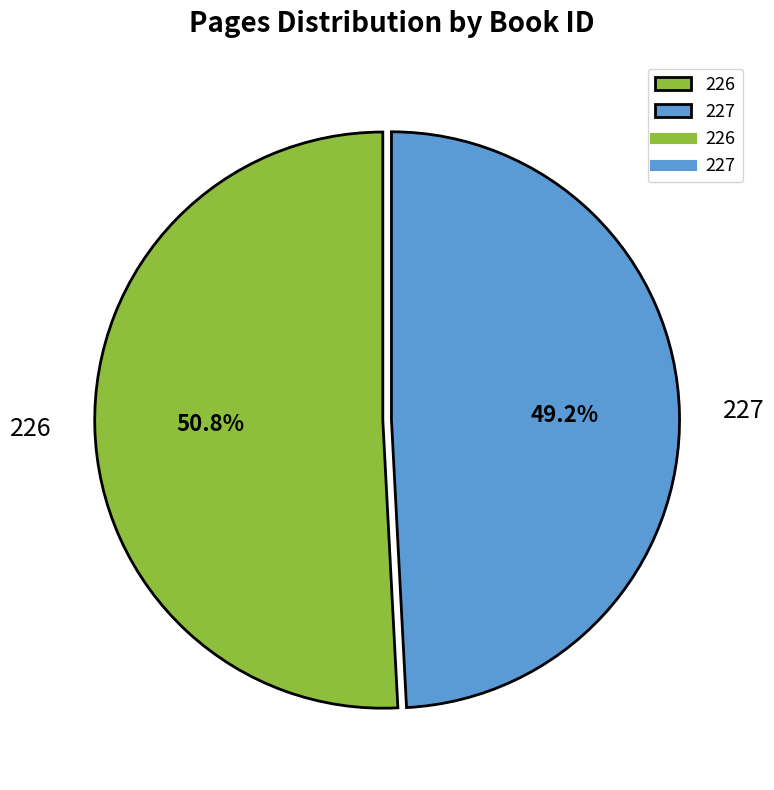

To the nearest percent, what is the difference between the 226 and 227 slice percentages?

2%